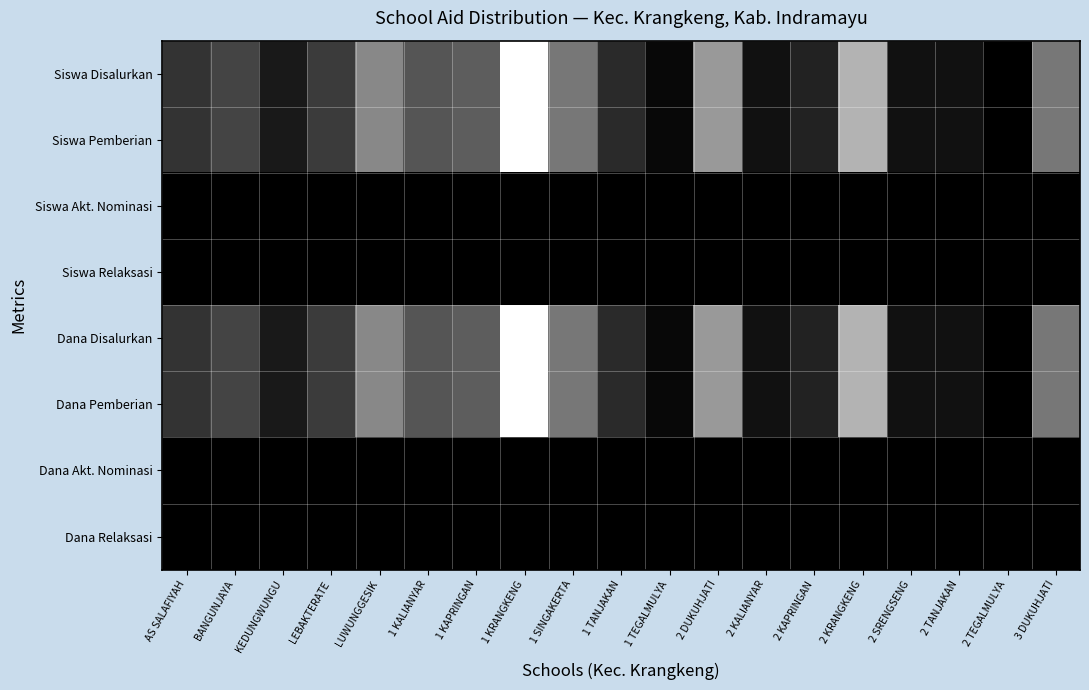

At how many categories does at least one series exceed 0?

18